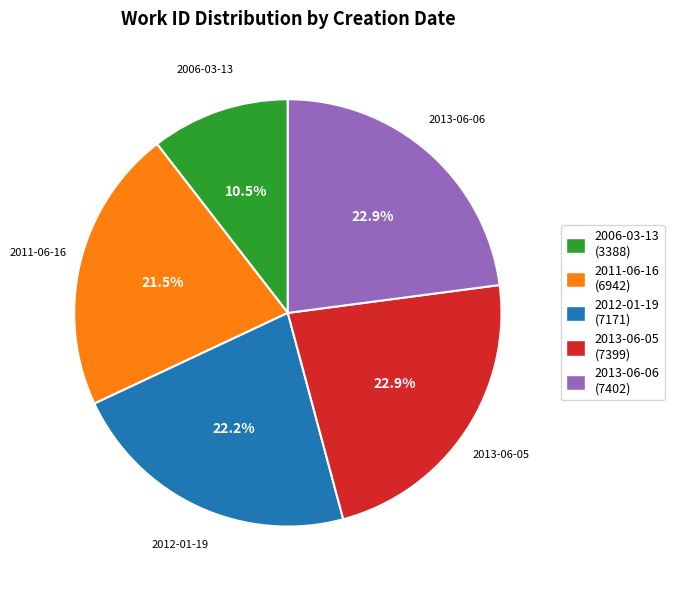

What percentage is the 2013-06-05 slice, to the nearest percent?

23%